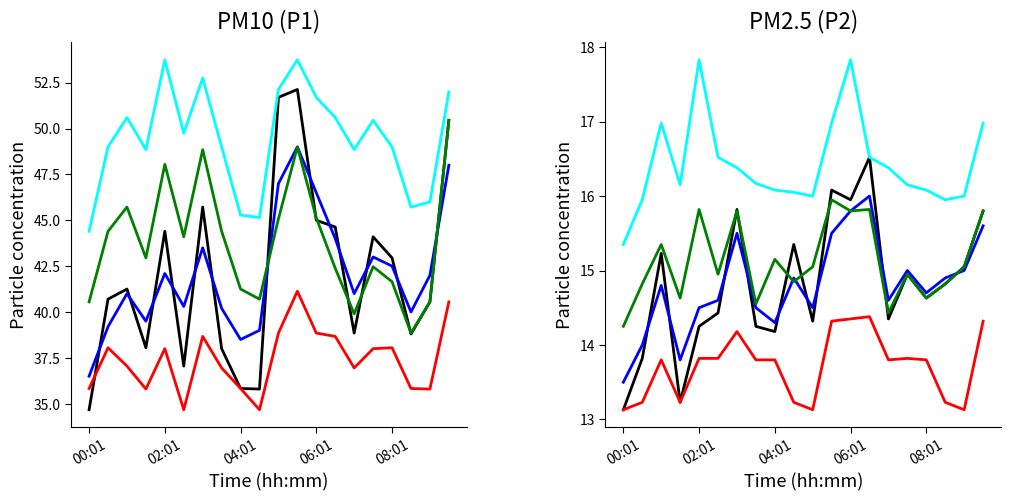

List the labels in order of P1 value, largest first.

05:31, 05:01, 09:31, 01:31, 06:01, 01:01, 00:31, 06:31, 02:01, 07:31, 08:01, 03:01, 03:31, 09:01, 02:31, 07:01, 08:31, 04:01, 04:31, 00:01